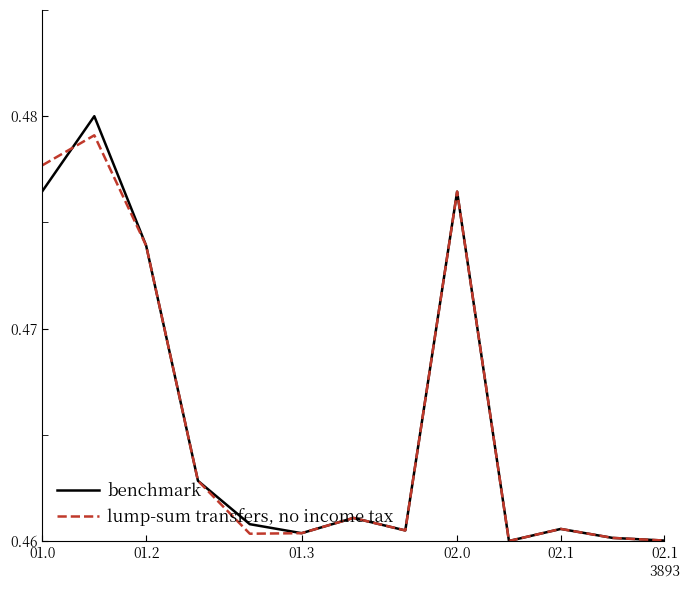

Rank the series by their average value, from lowest to highest.

lump-sum transfers, no income tax, benchmark